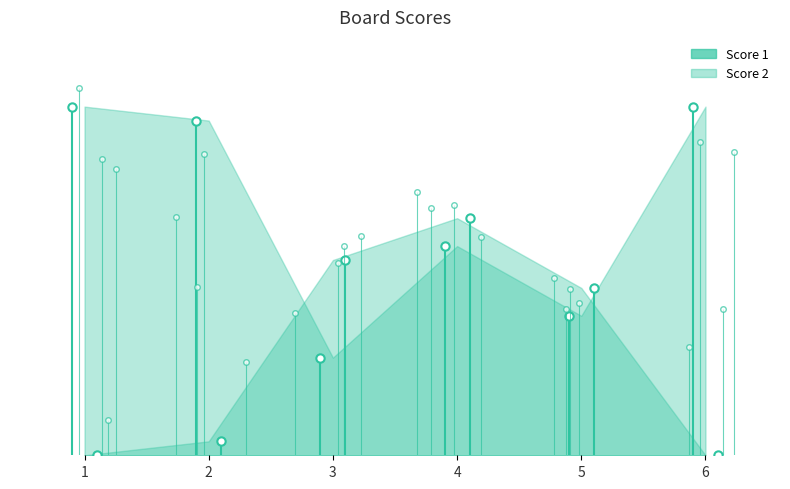

How many times do Score 2 and Score 1 cross each other?

2